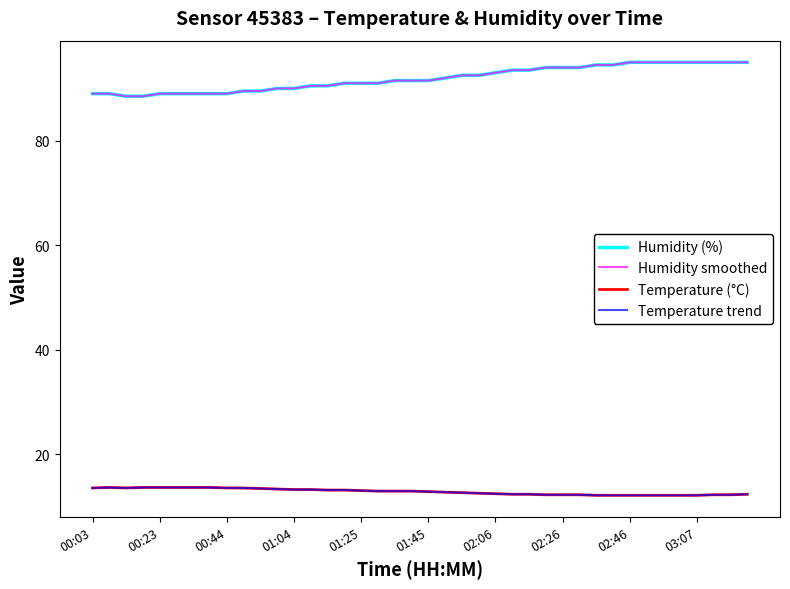

Is this an area chart (filled region under the line)?

No